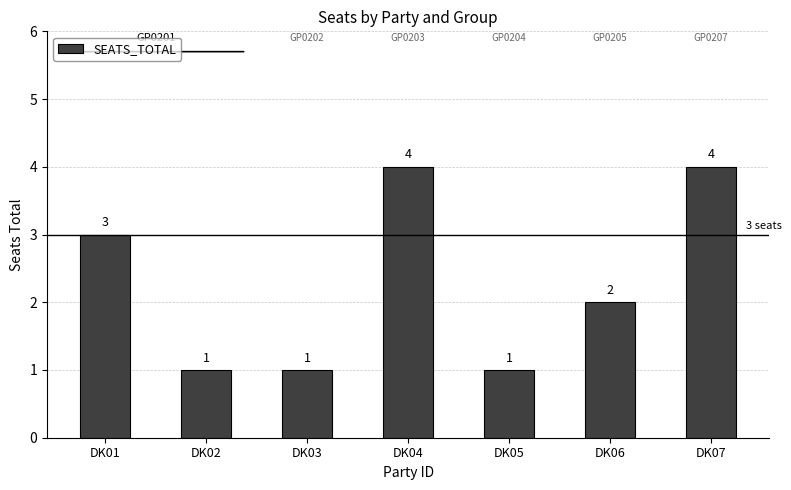

What is the value of the 3rd bar from the left?

1